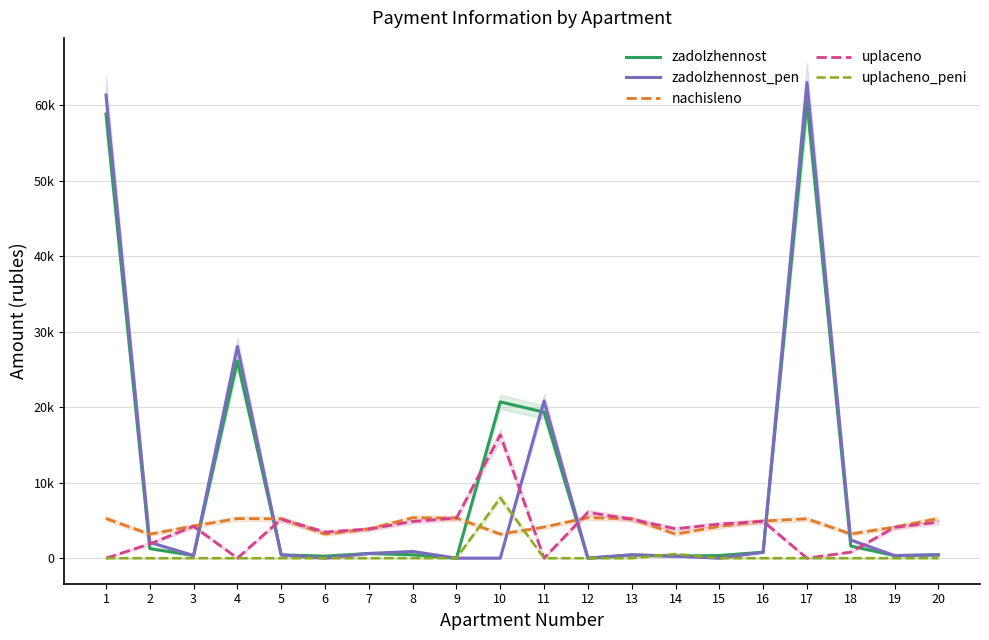

How many interior local peaks does the uplacheno_peni series have?

3